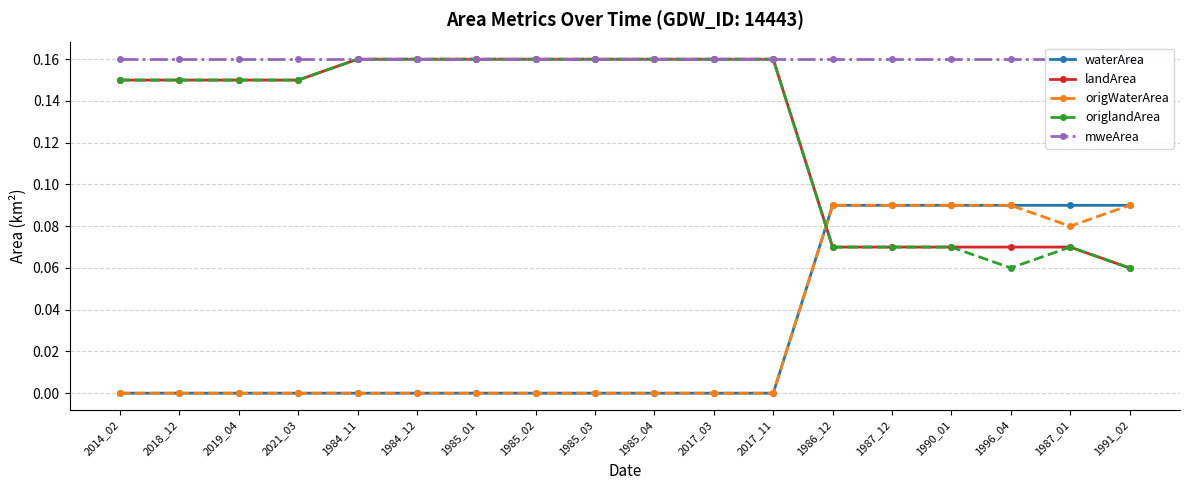

What are all the series names shown in the legend?

waterArea, landArea, origWaterArea, origlandArea, mweArea